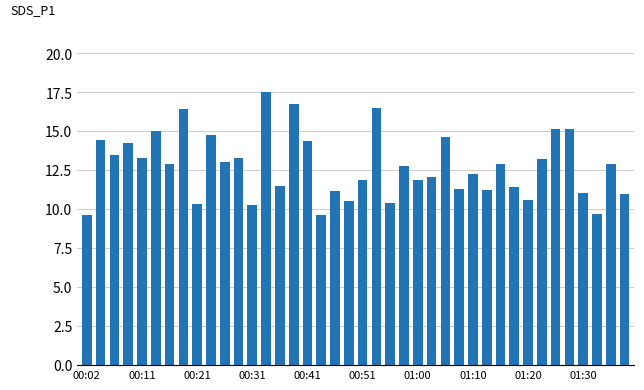

What is the greatest value displayed?

17.6